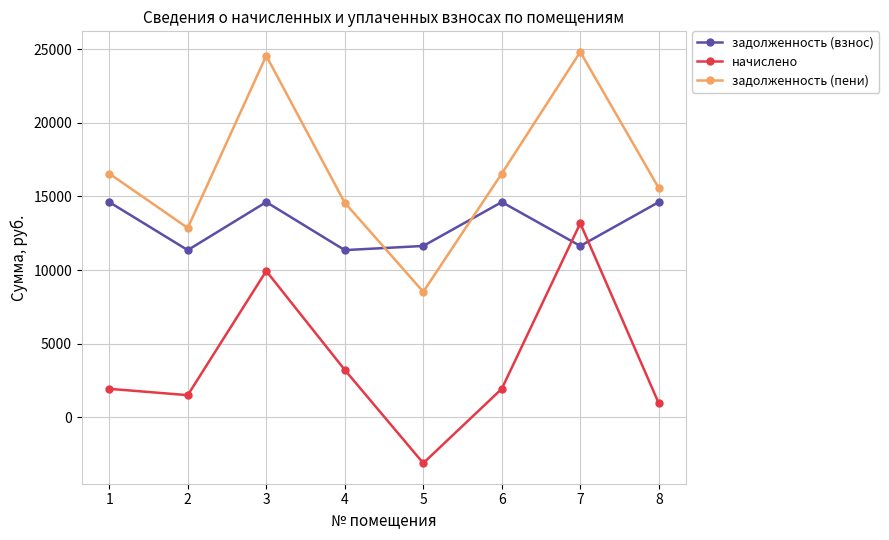

True or false: задолженность (пени) and начислено intersect in this chart.

False